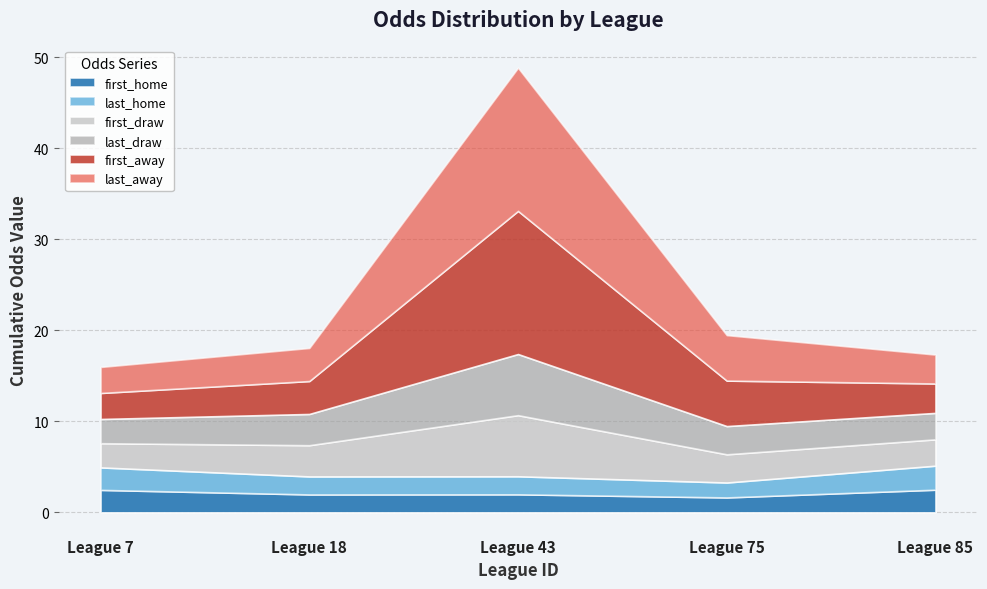

At which category is the sum across all series the highest?

League 43